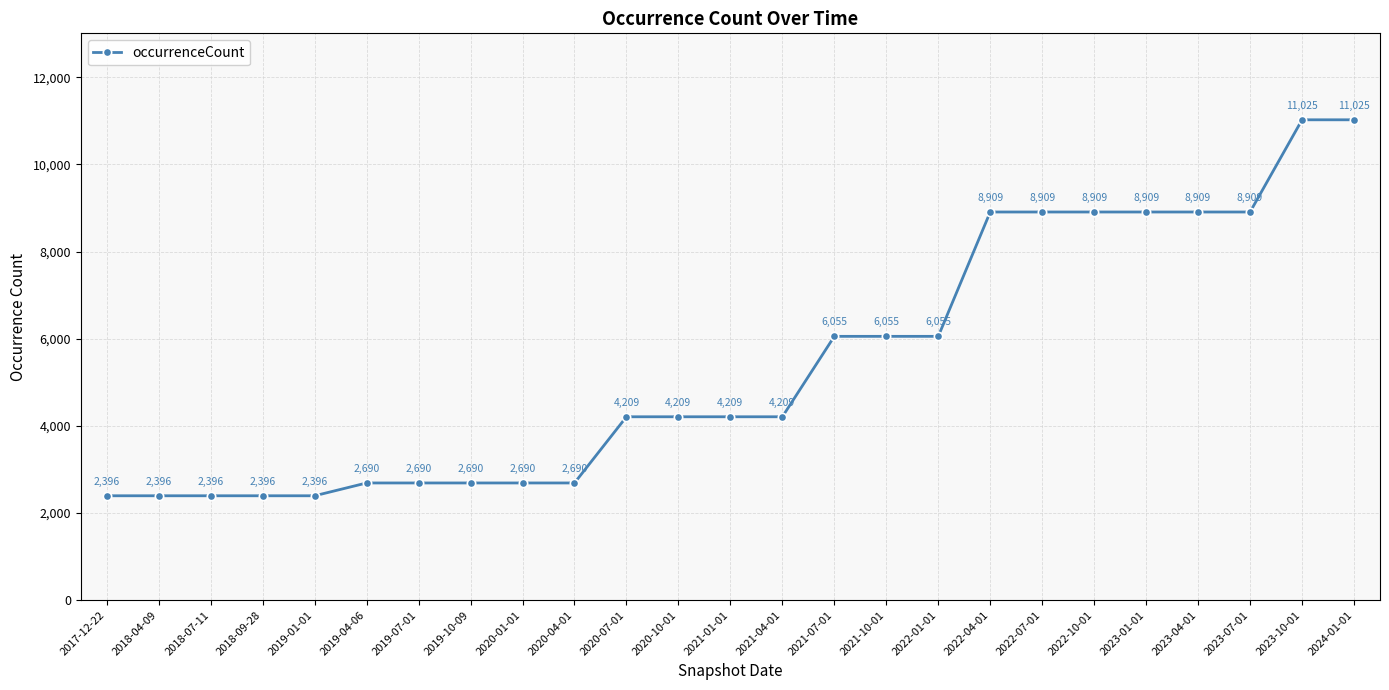

What value does the data have at 2017-12-22, to the nearest 100?

2400